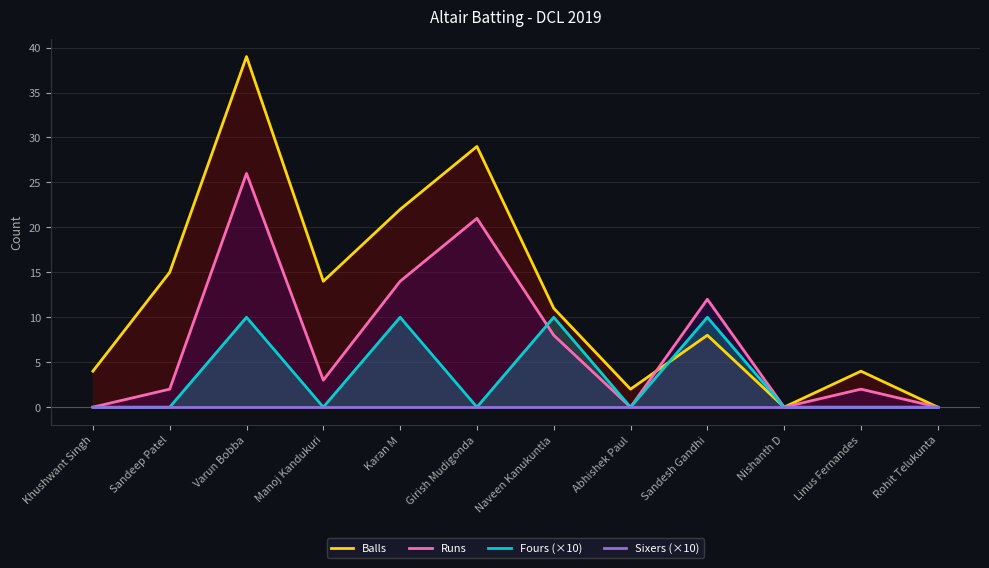

Rank the categories by Balls value from highest to lowest.

Varun Bobba, Girish Mudigonda, Karan M, Sandeep Patel, Manoj Kandukuri, Naveen Kanukuntla, Sandesh Gandhi, Khushwant Singh, Linus Fernandes, Abhishek Paul, Nishanth D, Rohit Telukunta